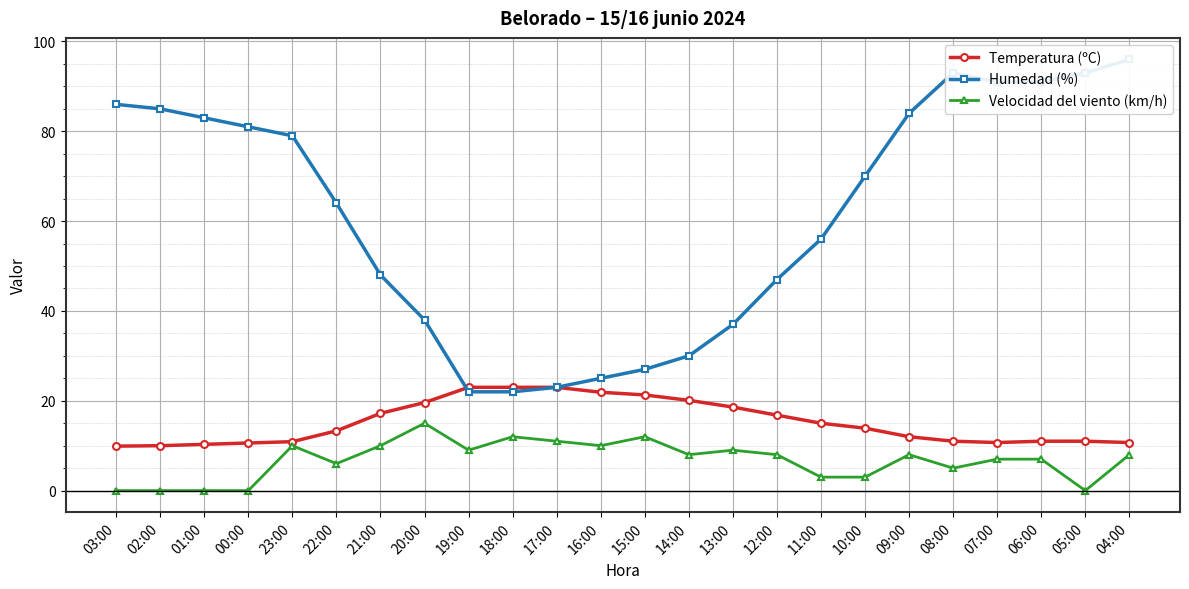

True or false: Temperatura (ºC) has more than 0 points higher than both neighbors.

False